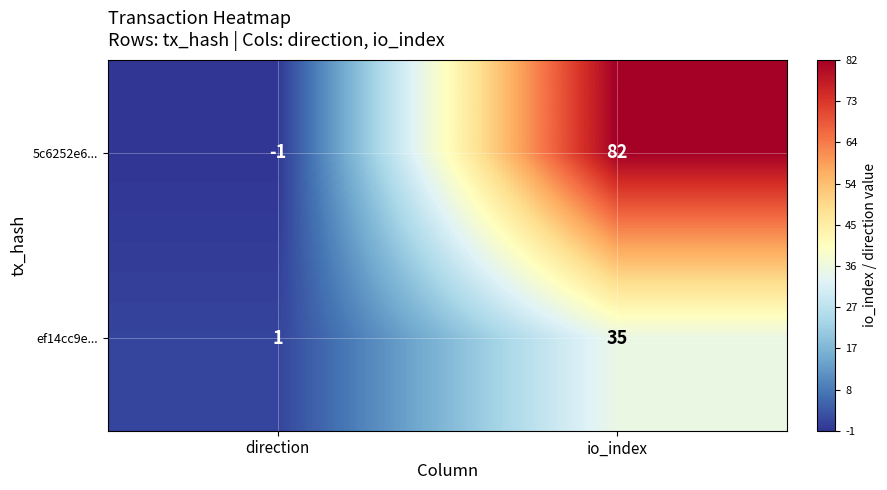

The 5c6252e6... series shows -1 at direction. True or false?

True